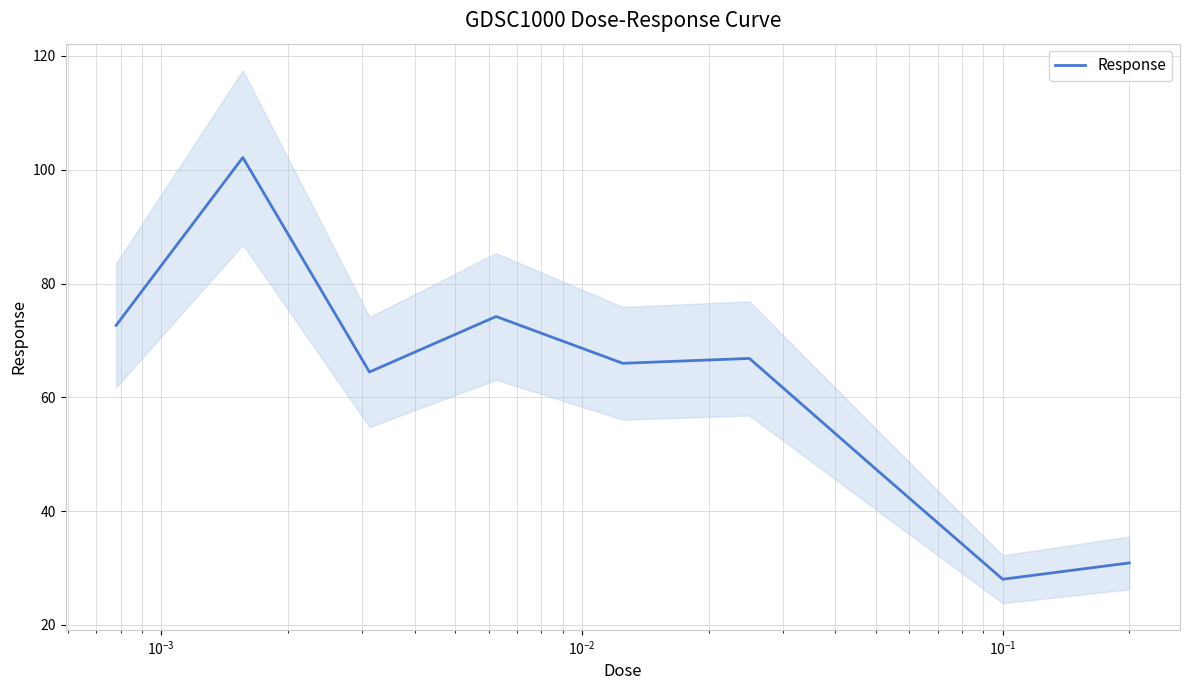

Reading left to right, transcribe all the data shown in this chart.

72.7	102.1	64.4	74.2	66.0	66.8	47.4	28.0	30.9